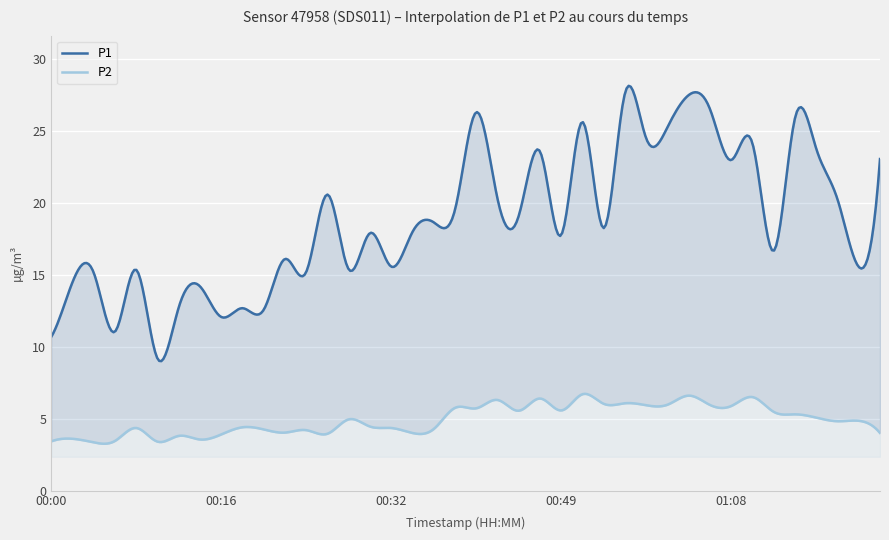

What is the average value of the P2 series?

4.9